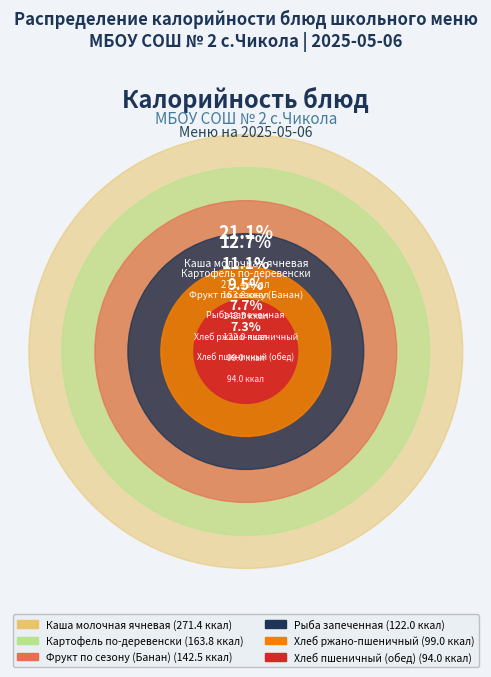

Does Картофель по-деревенски represent more than half of the total?

No